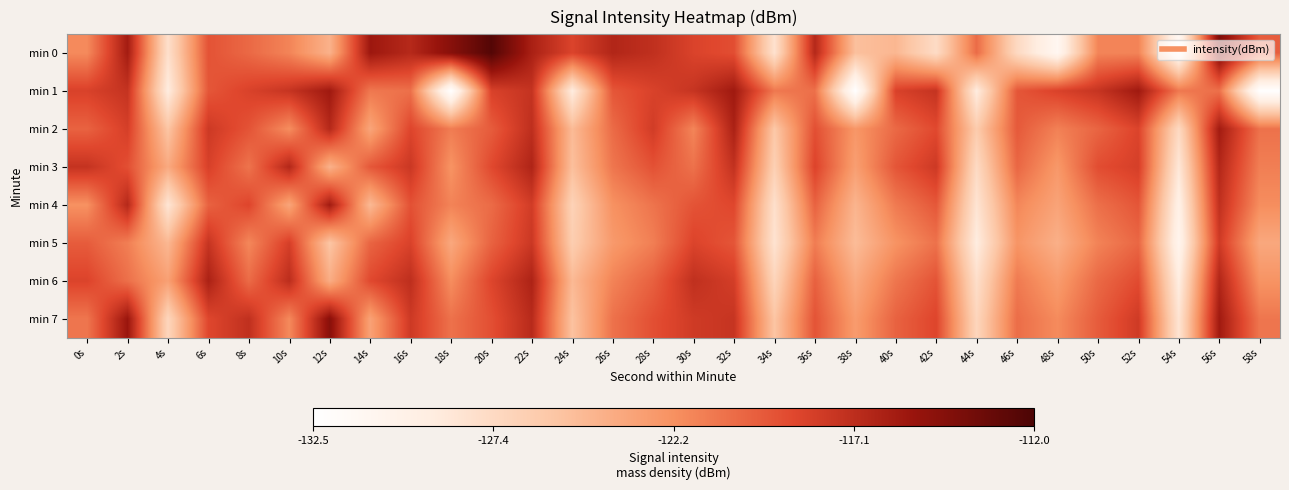

At which category does the chart reach its minimum across all series?

18s